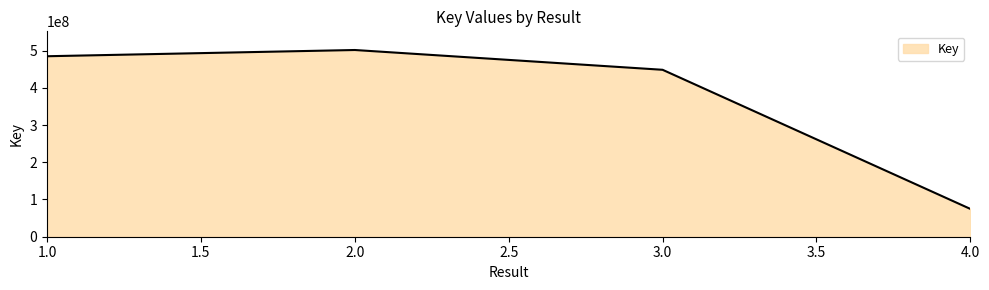

True or false: the data has more than 1 interior local peaks.

False